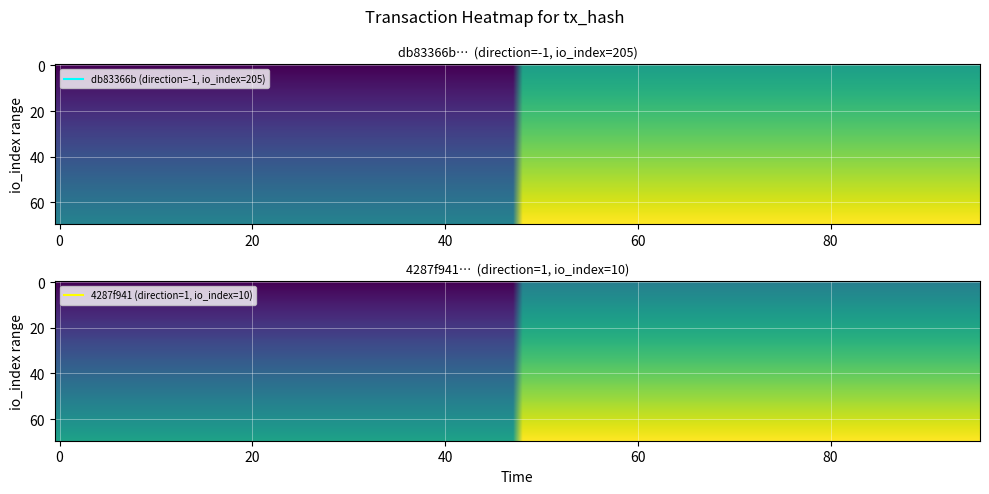

Reading left to right, list all the values displayed in this chart.

db83366b709e94147ff9889ad562995ce75c308: direction=-1	io_index=205
4287f9415033d1180cf9a5b1442ee8f4848ca61: direction=1	io_index=10